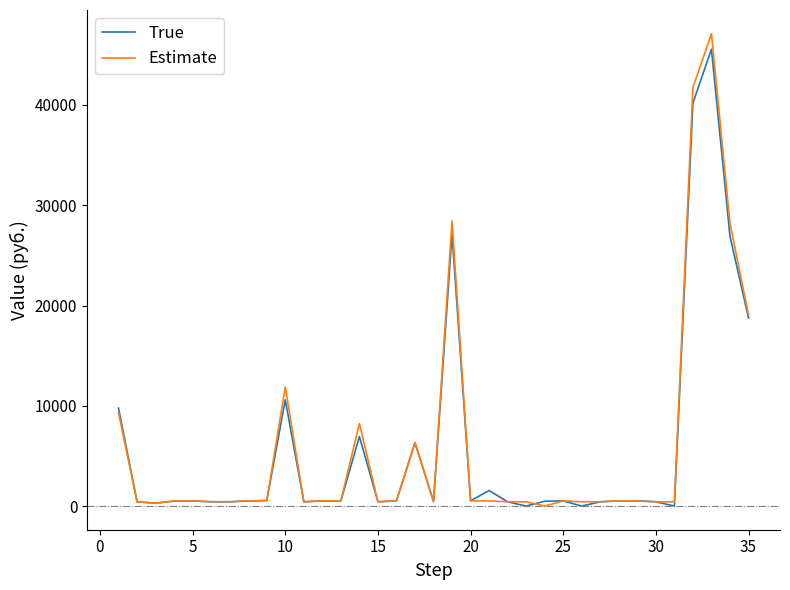

Which series has the widest spread of values?

Estimate